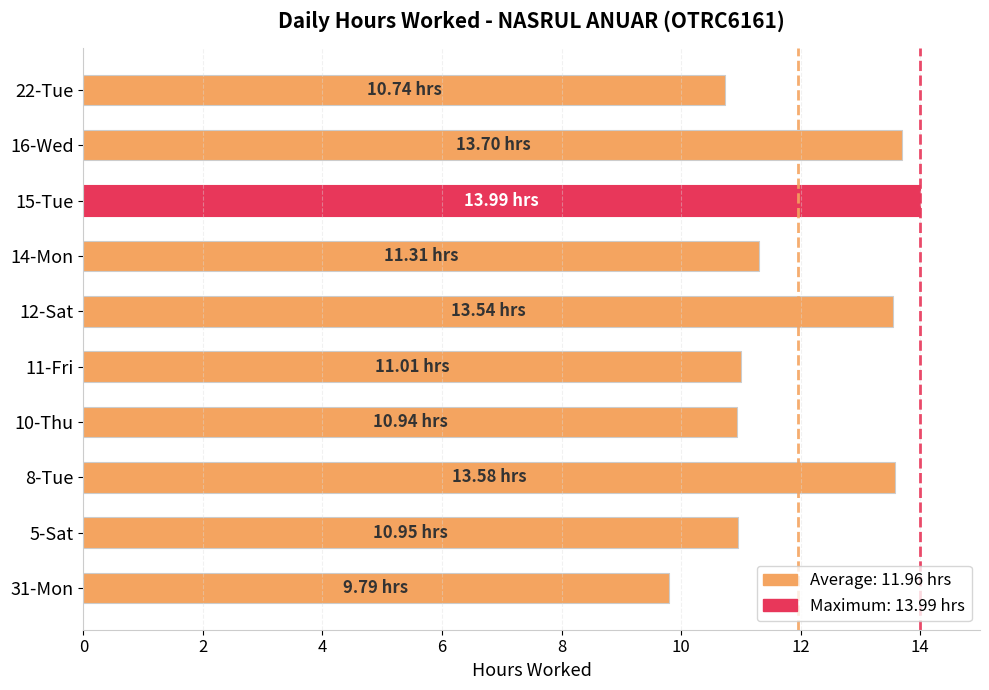

What is the difference between the maximum and minimum values?

4.2